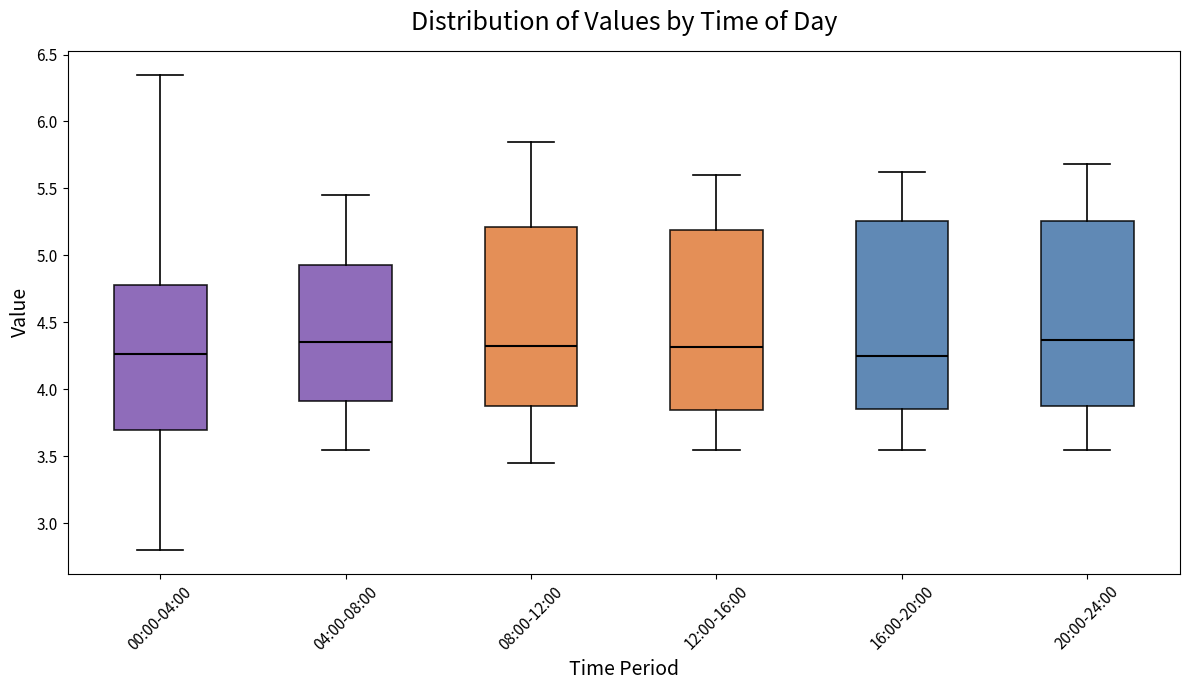

Reading left to right, read every box against the y-axis: the position of its median line, the range the box covers, and the ends of its whiskers. The values are not printed on the chart, so give them approximately, as read against the axis.

00:00-04:00: median 4.25, box 3.70 to 4.80, whiskers 2.80 to 6.35
04:00-08:00: median 4.35, box 3.90 to 4.95, whiskers 3.55 to 5.45
08:00-12:00: median 4.35, box 3.85 to 5.20, whiskers 3.45 to 5.85
12:00-16:00: median 4.30, box 3.85 to 5.20, whiskers 3.55 to 5.60
16:00-20:00: median 4.25, box 3.85 to 5.25, whiskers 3.55 to 5.60
20:00-24:00: median 4.35, box 3.85 to 5.25, whiskers 3.55 to 5.70